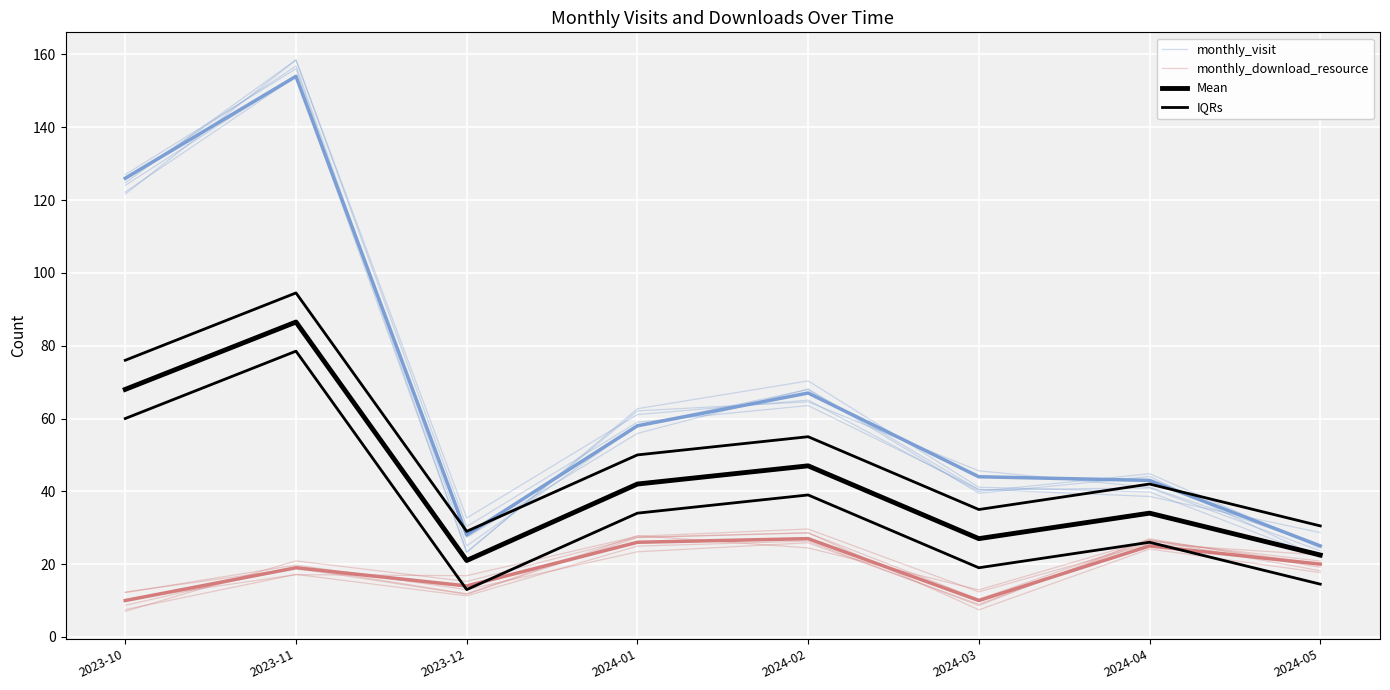

What is the value of the Mean point at the 1st from the left?

68.0